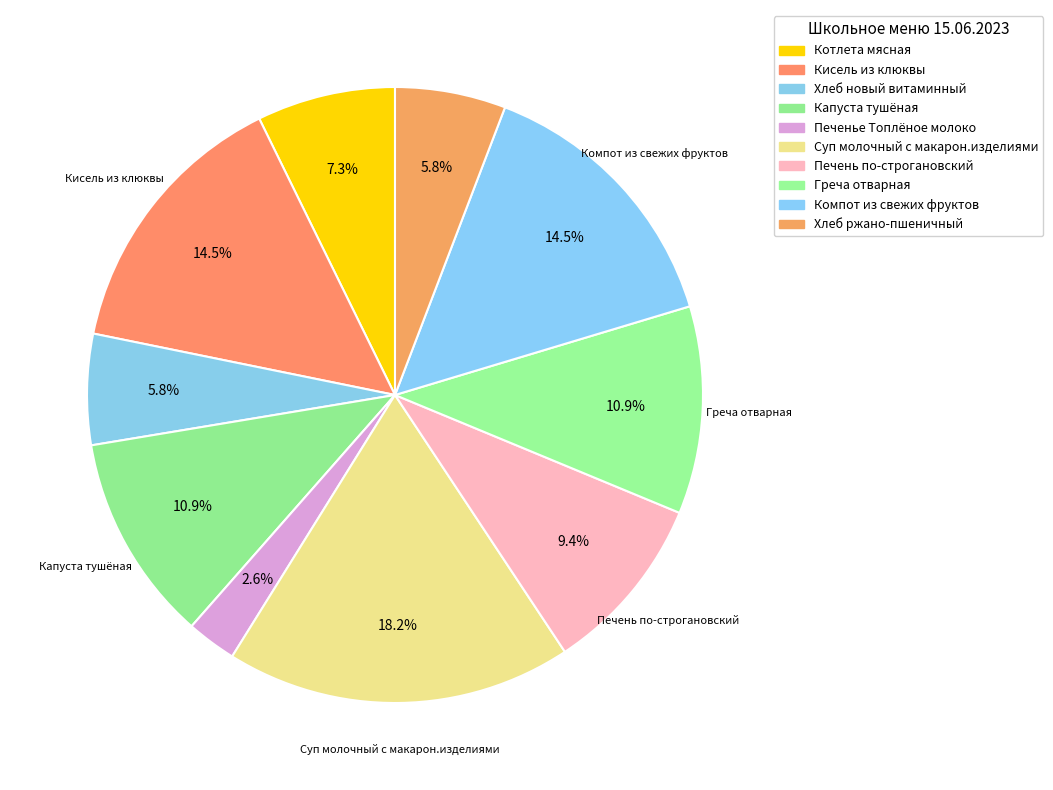

What percentage is the Котлета мясная slice, to the nearest percent?

7%